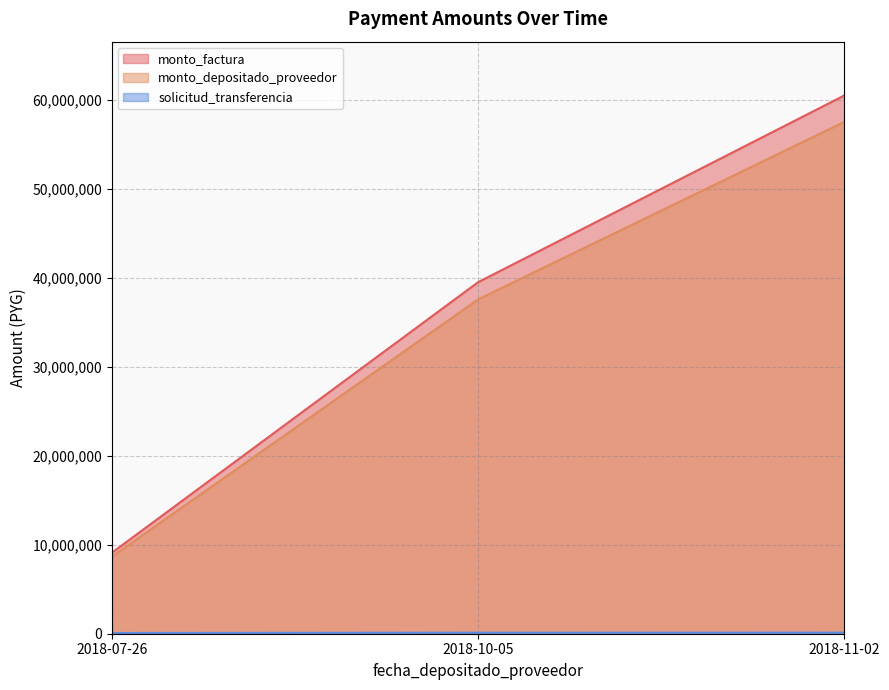

Which has a higher value, 2018-10-05 or 2018-07-26?

2018-10-05